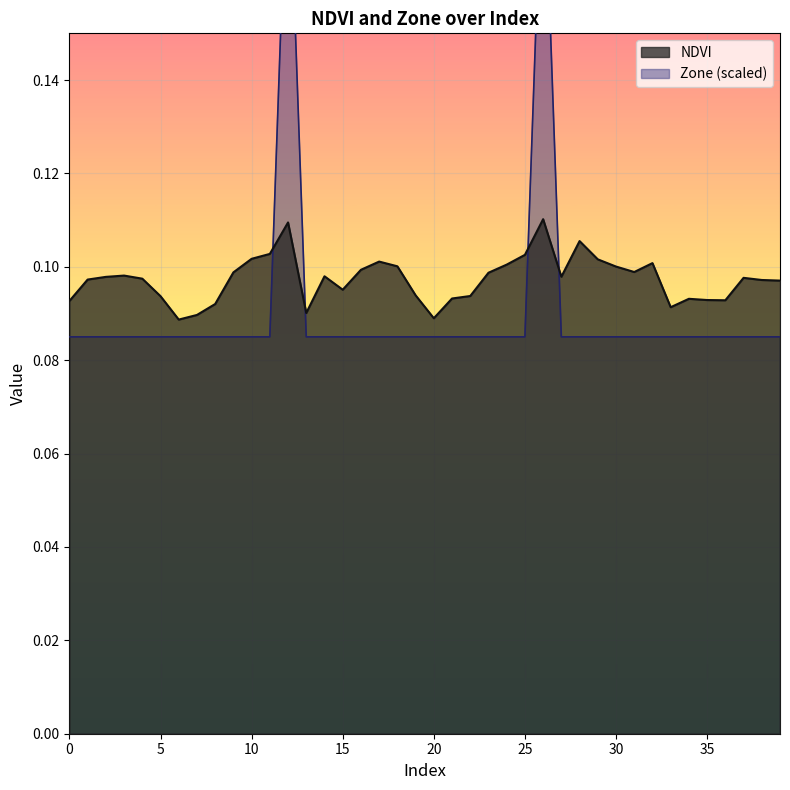

What is the maximum value for Zone?

0.2